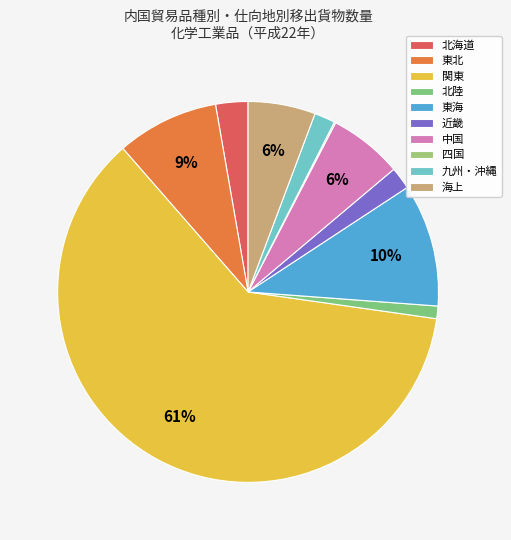

Which slice is the largest?

関東